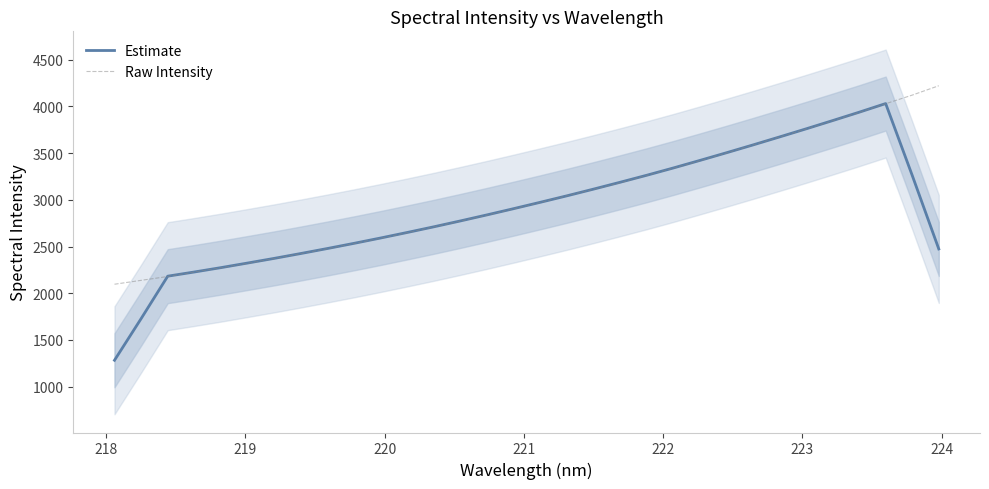

How many lines are shown in the chart?

2